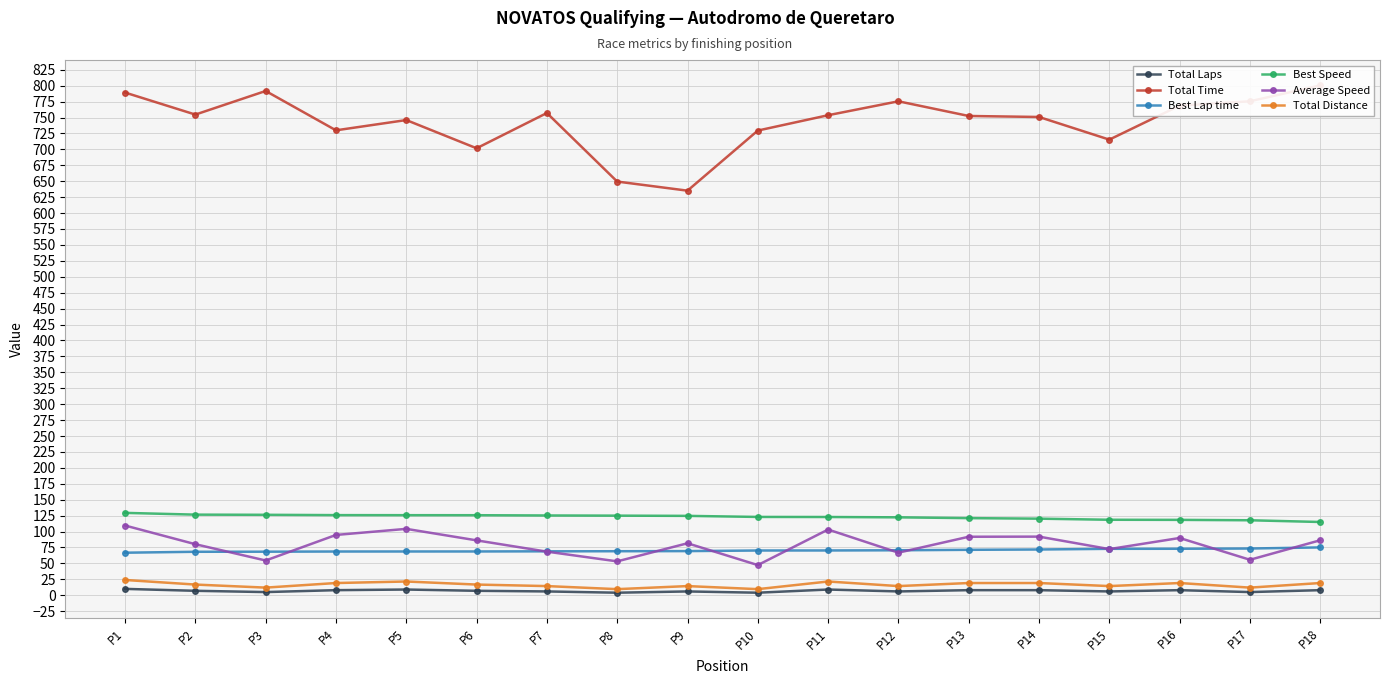

Is the value of Total Distance at P16 greater than the value of Best Speed at P1?

No